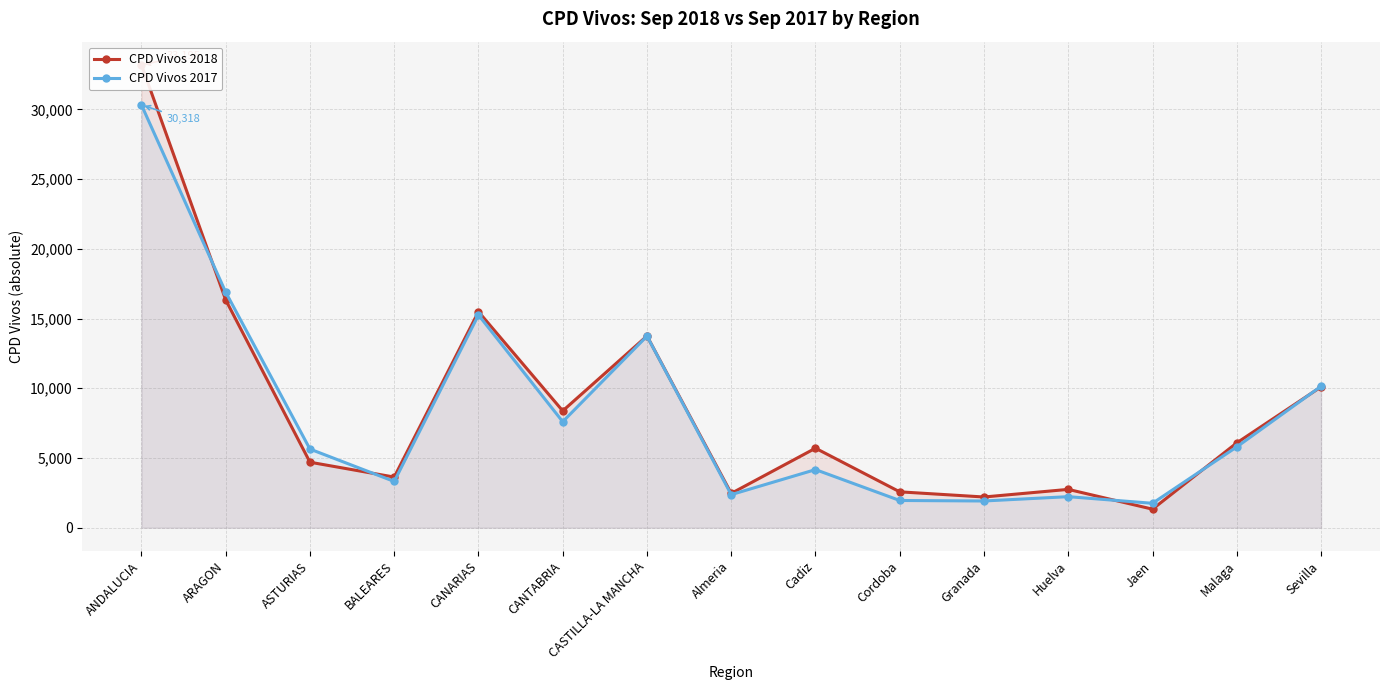

How many interior local peaks does the CPD Vivos 2017 series have?

4